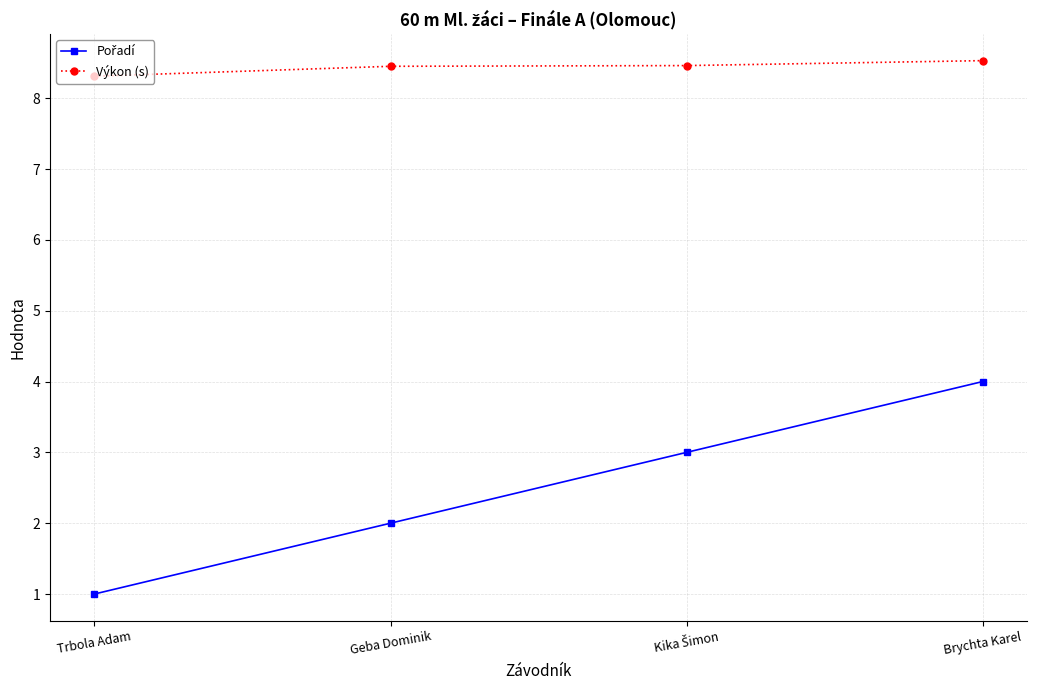

Where is Výkon (s) nearest to the value 8?

Trbola Adam